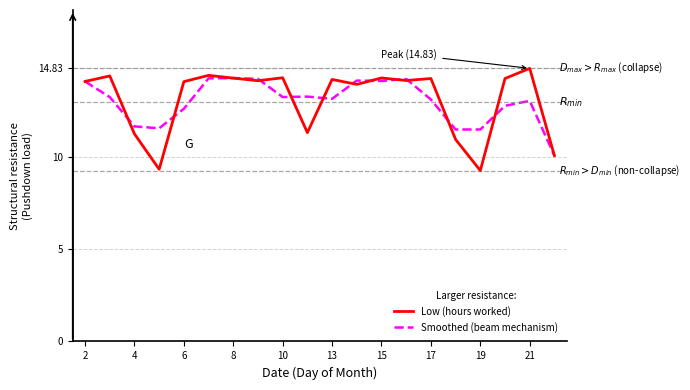

Which series has the widest spread of values?

Low (hours worked)